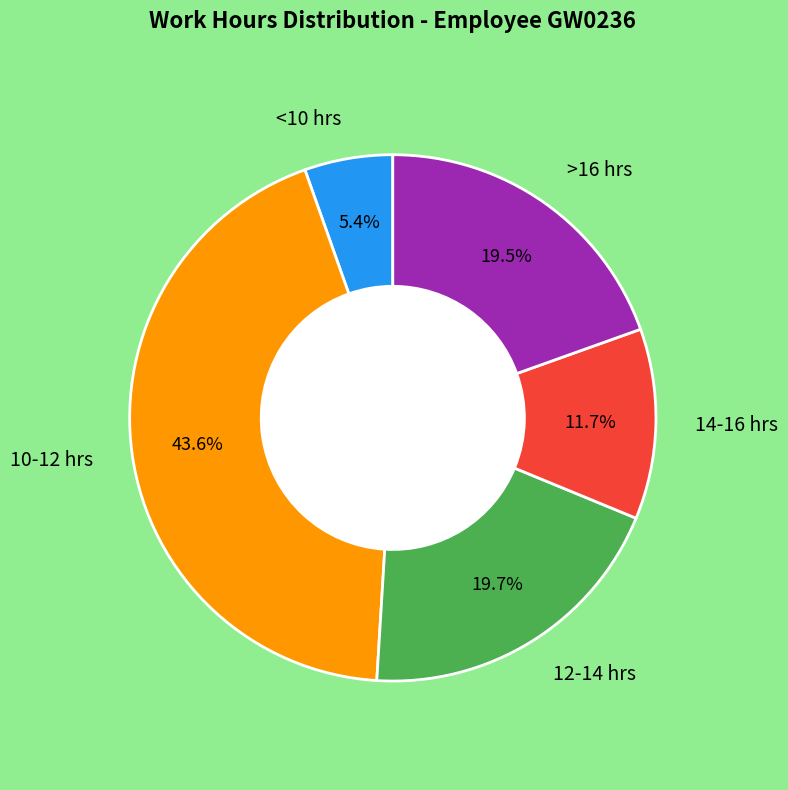

Which slice is the largest?

10-12 hrs